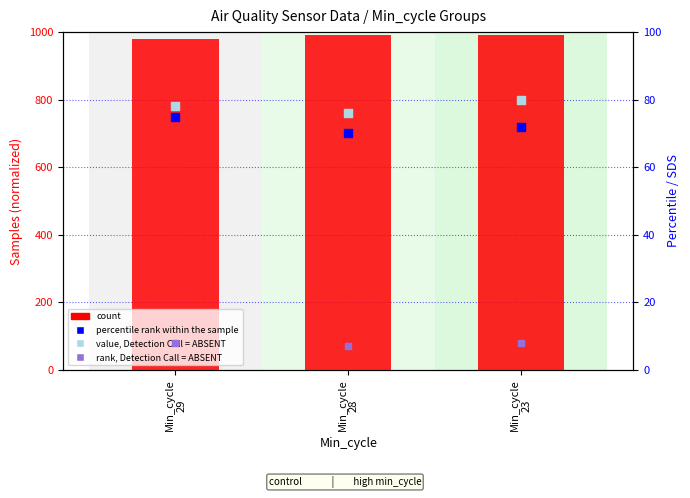

Which series contains the highest Y value?

count